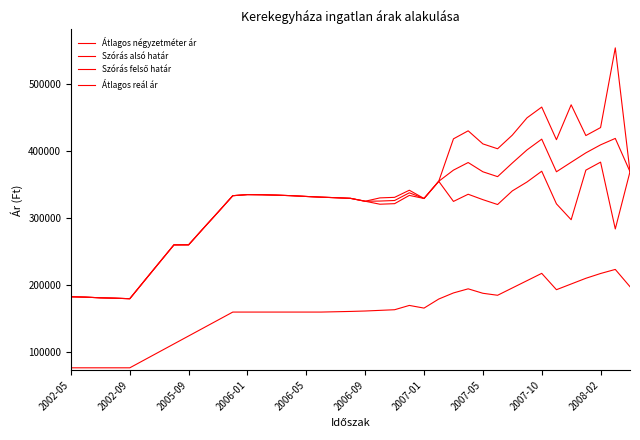

Reading left to right, what are all the values shown in this chart?

Átlagos négyzetméter ár: 76923	76923	76923	76923	76923	88791	100659	112527	124396	136264	148132	160000	160000	160000	160000	160000	160000	160000	160476	160952	161587	162539	163492	169912	165925	179425	188520	194644	188008	185036	195924	206813	217701	193341	201847	210353	217483	223556	197820
Szórás alsó határ: 182825	182250	181252	180687	179915	206790	233527	260159	260238	284770	308929	333449	335071	334838	334258	333449	332299	331271	330440	329506	325171	320743	321567	333902	329281	354903	324919	335597	327539	320289	340589	353887	369917	321295	297633	371533	383460	283870	369227
Szórás felső határ: 182825	182250	181252	180687	179915	206790	233527	260159	260238	284770	308929	333449	335071	334838	334258	333449	332299	331271	330440	329506	325171	330169	330993	341598	329281	354903	418185	430143	410649	403399	423699	449497	465527	416905	468915	423061	434988	553770	369227
Átlagos reál ár: 182825	182250	181252	180687	179915	206790	233527	260159	260238	284770	308929	333449	335071	334838	334258	333449	332299	331271	330440	329506	325171	325456	326280	337750	329281	354903	371552	382870	369094	361844	382144	401692	417722	369100	383274	397297	409224	418820	369227